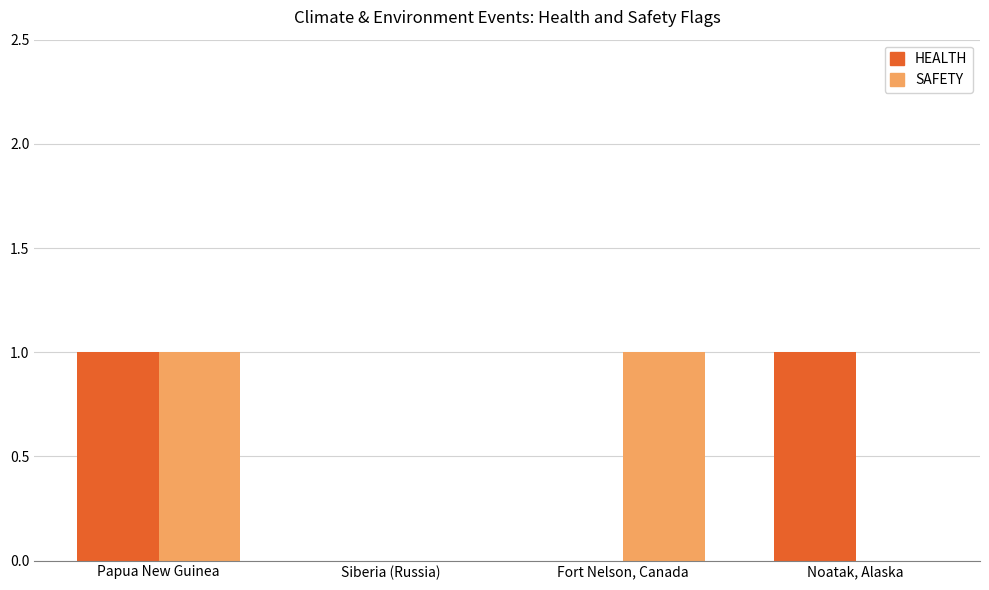

True or false: SAFETY has a value of 2 at Papua New Guinea.

False